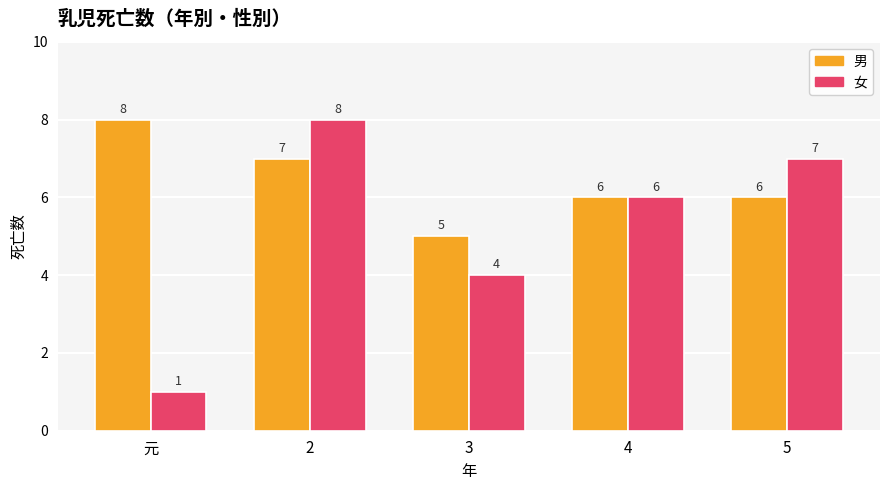

Is it true that 男 equals 6 at 5?

True